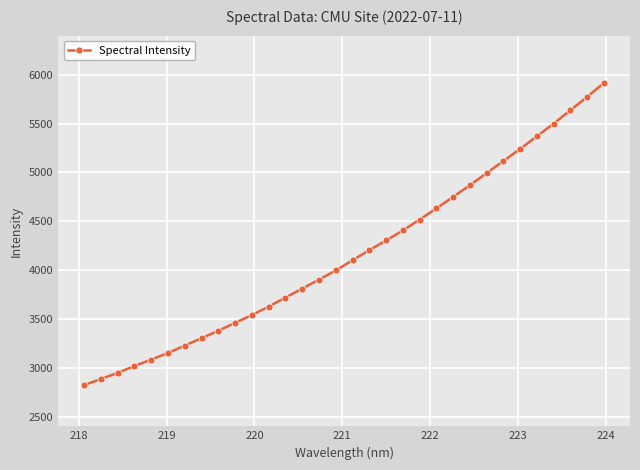

What is the value of the 25th point from the left?

4992.8